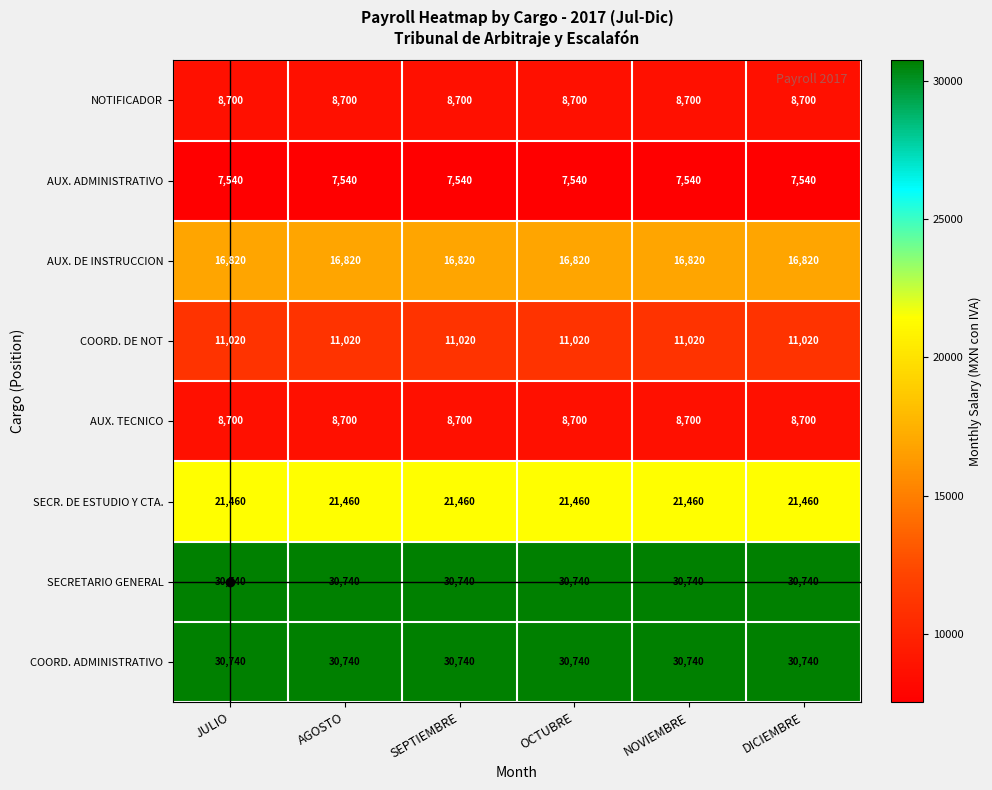

What is the spread (max minus min) of values at JULIO?

23200